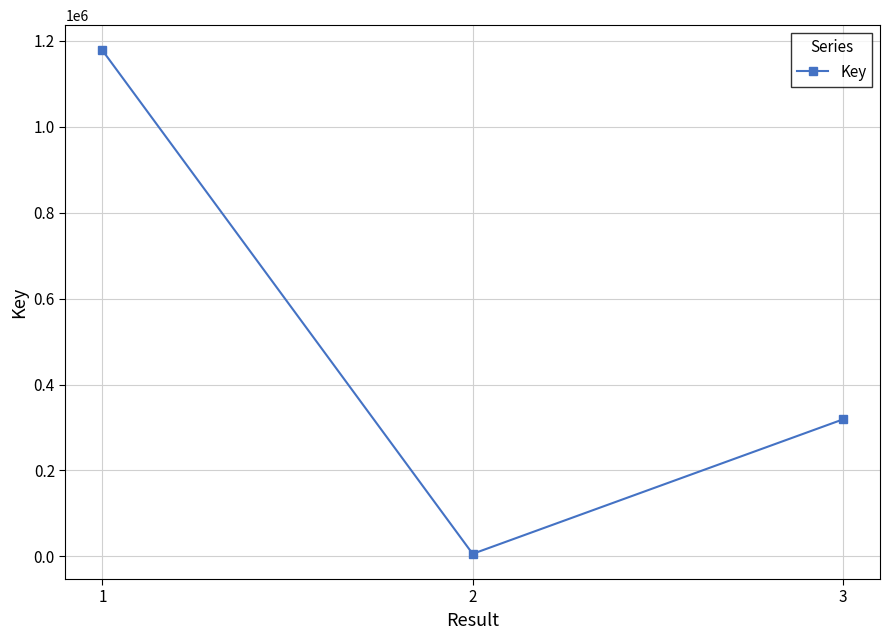

What is the change in value from 2 to 3?

+312881